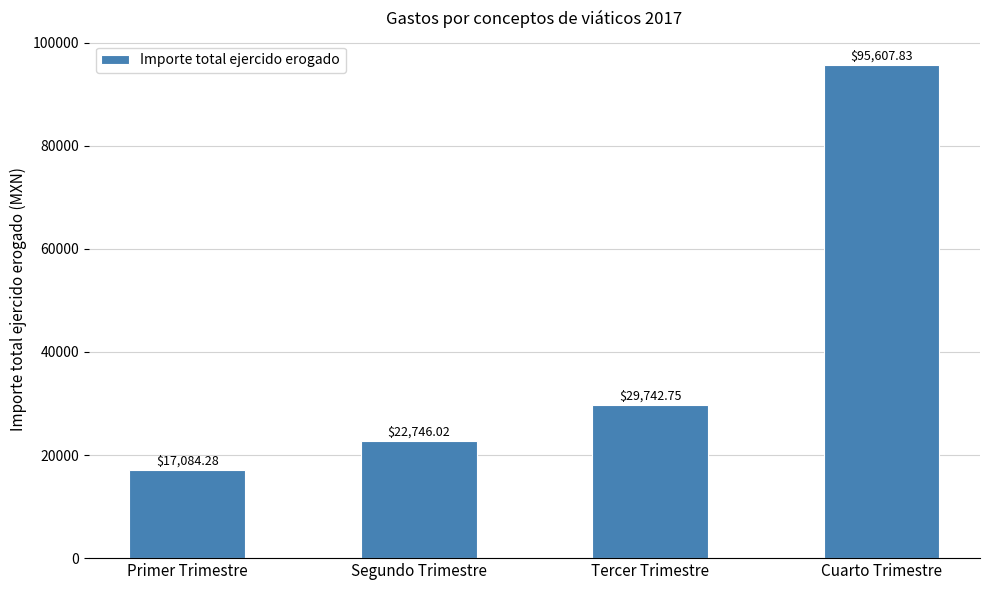

True or false: the data shows 17084.3 at Primer Trimestre.

True